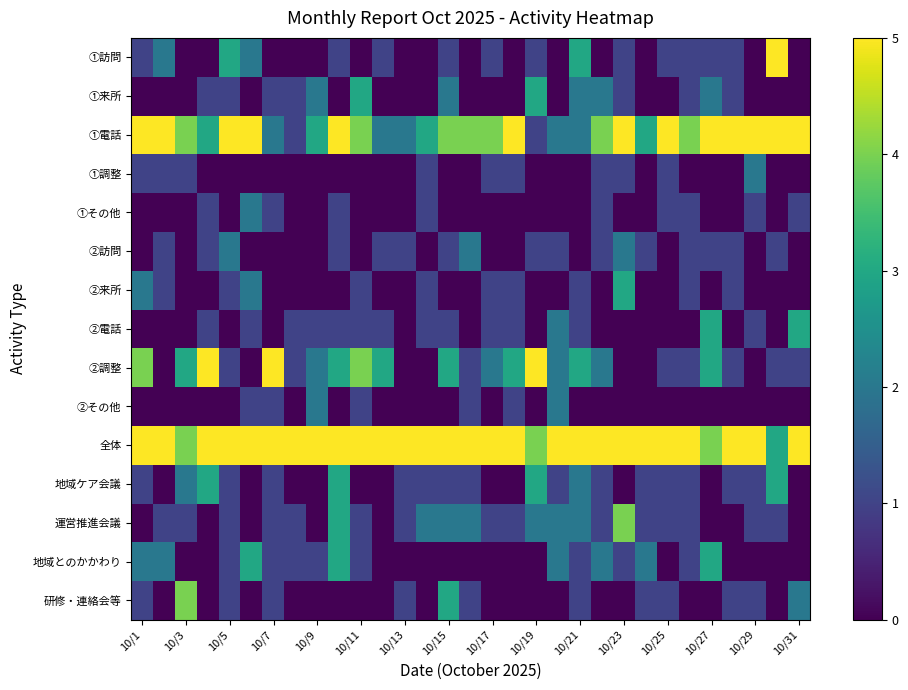

Which series has the largest total across all categories?

全体